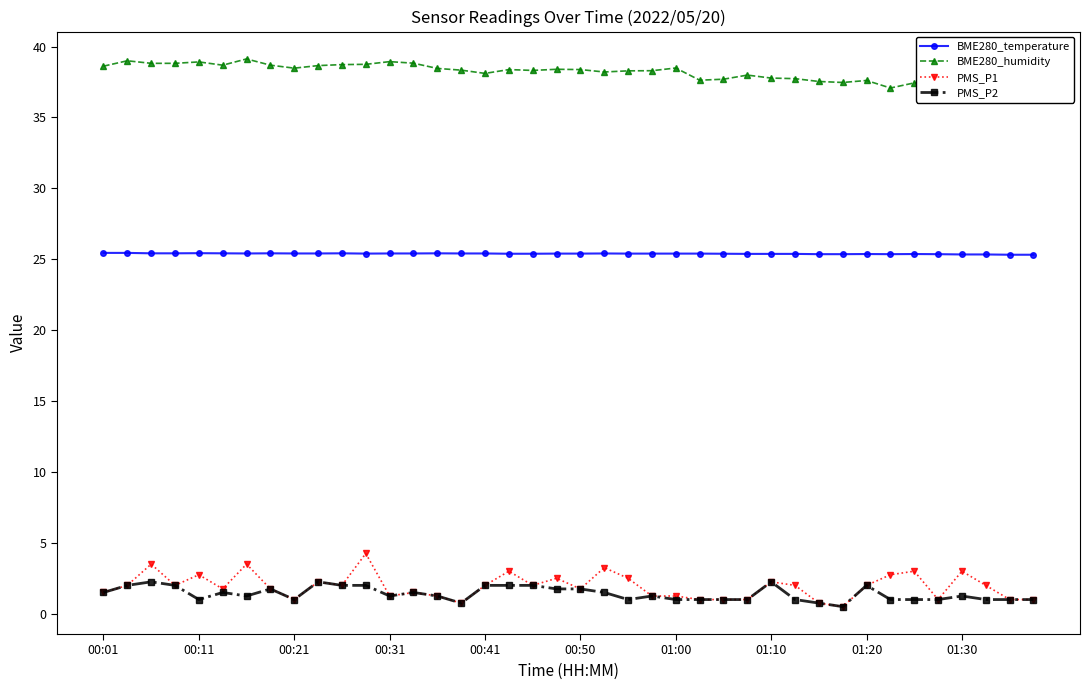

How many interior local peaks does the PMS_P1 series have?

12